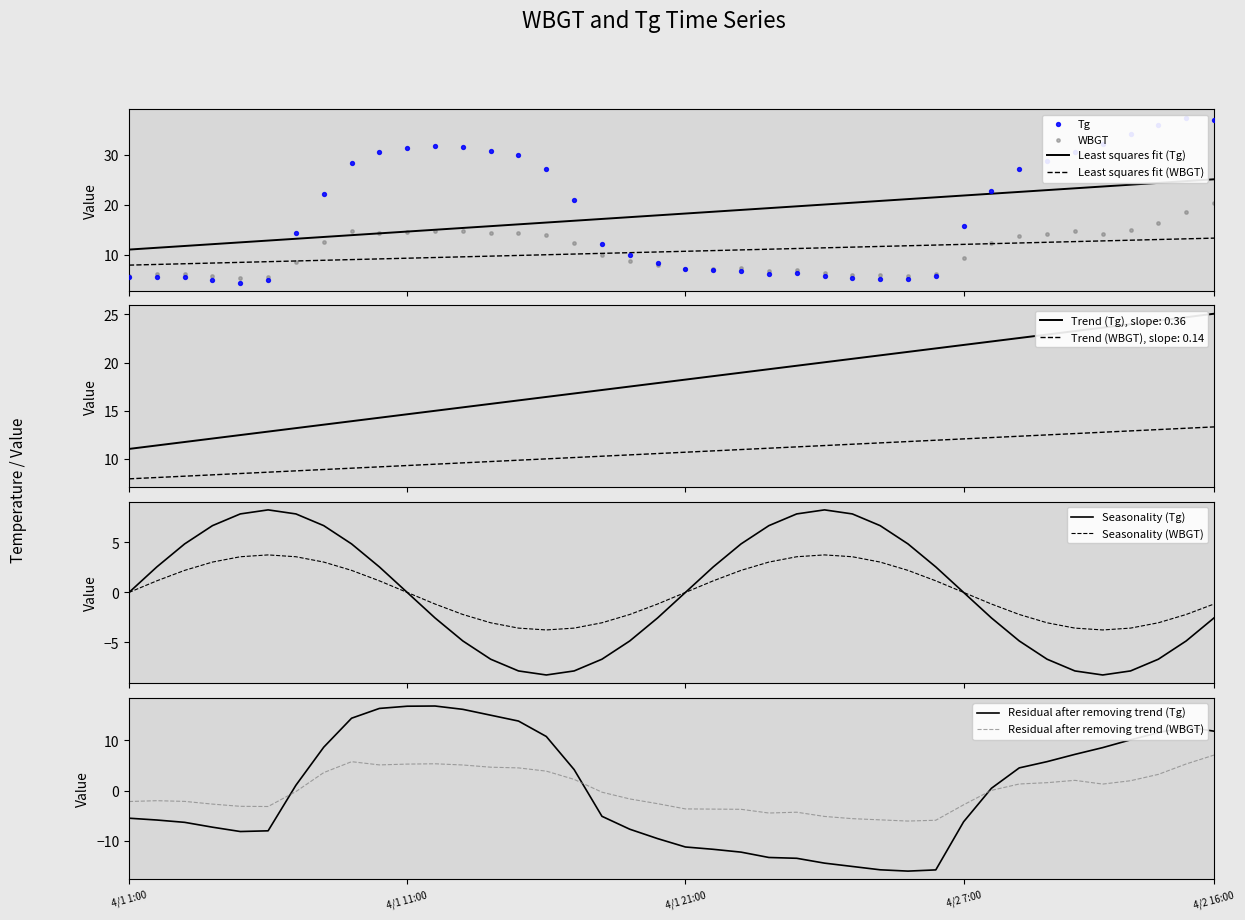

Which series has the widest spread of Y values?

Tg